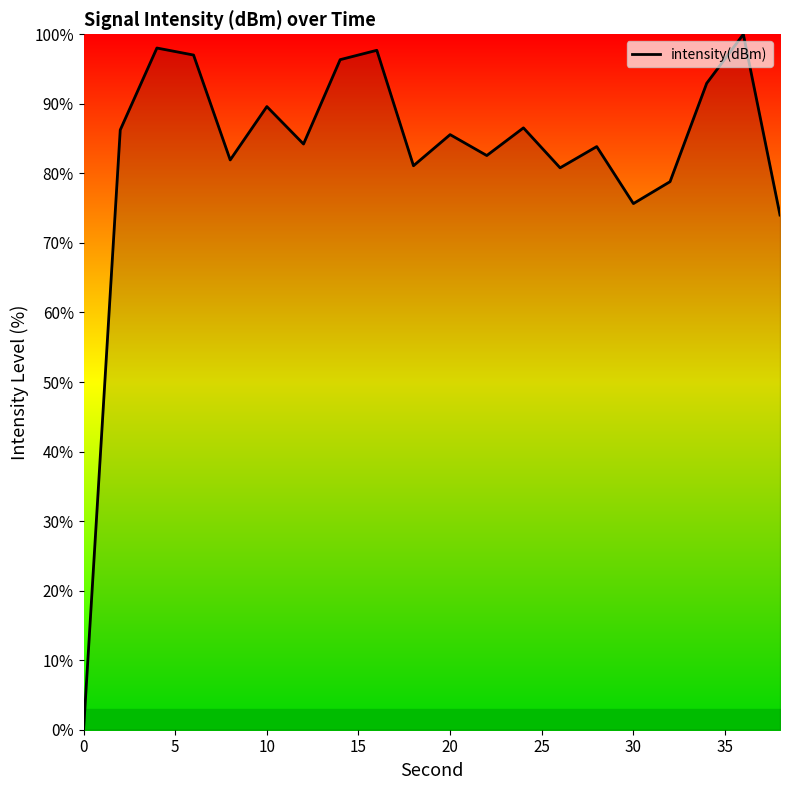

What is the greatest value displayed?

100.0